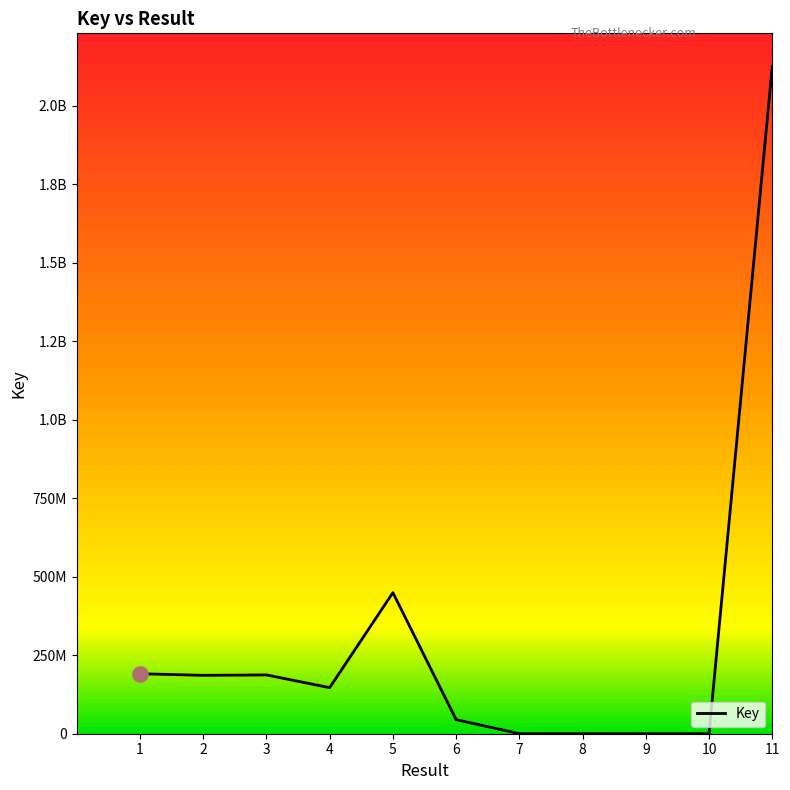

What is the change in value from 2 to 11?

+1938708998